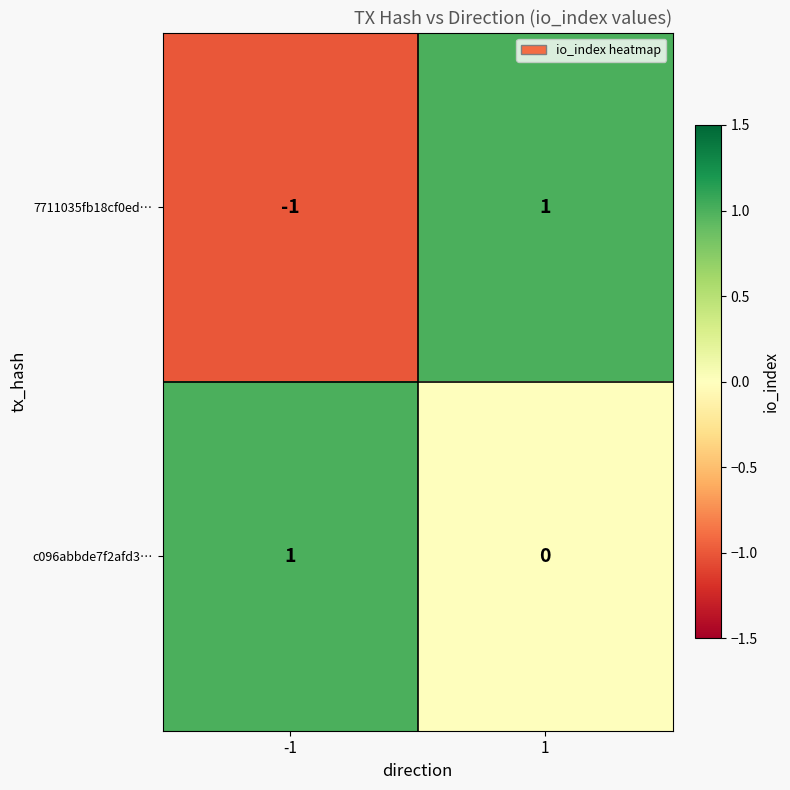

Rank the series by their average value, from highest to lowest.

c096abbde7f2afd3…, 7711035fb18cf0ed…